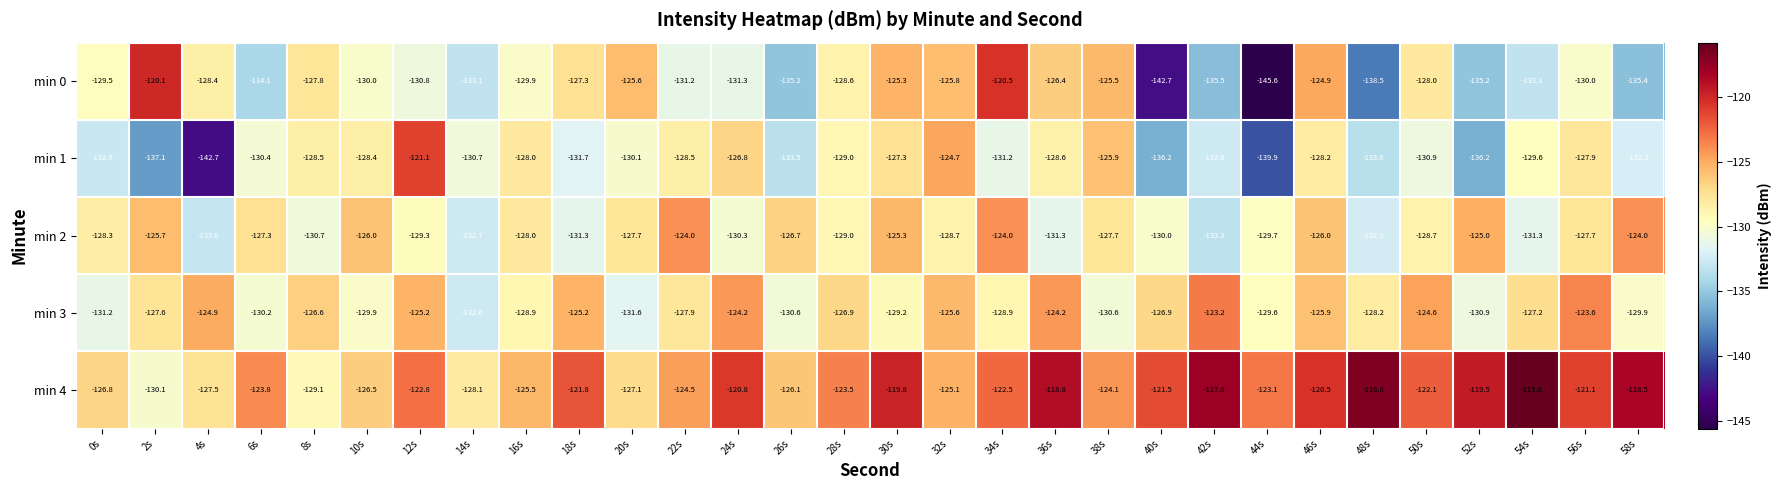

The value of min 4 at 52s is -119.5. True or false?

True